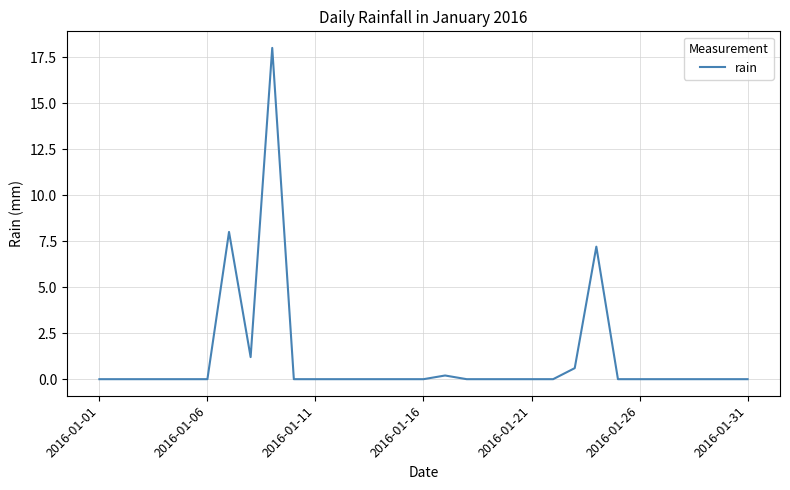

What is the difference between the maximum and minimum values?

18.0